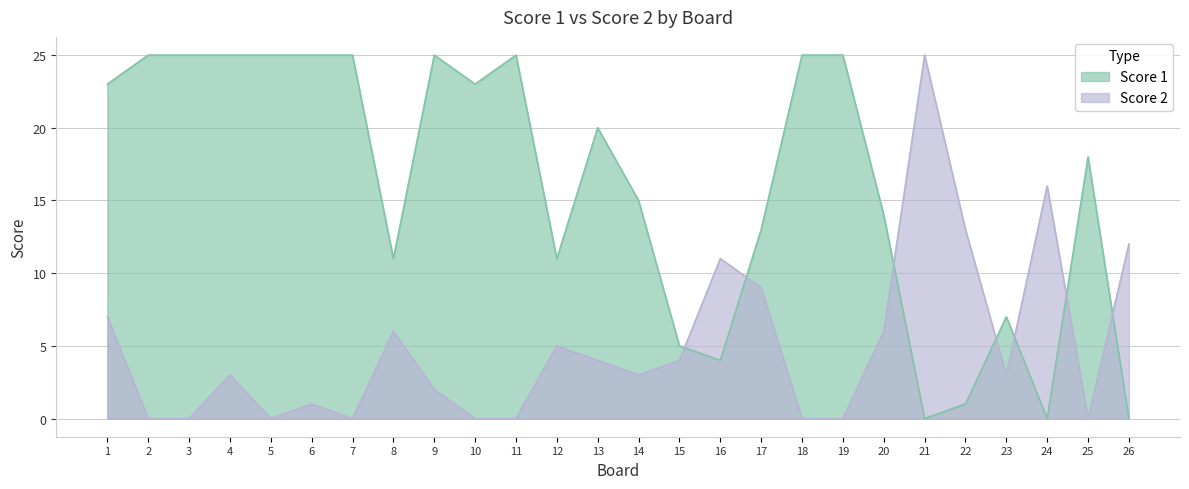

The value of Score 1 at 8 is 19. True or false?

False